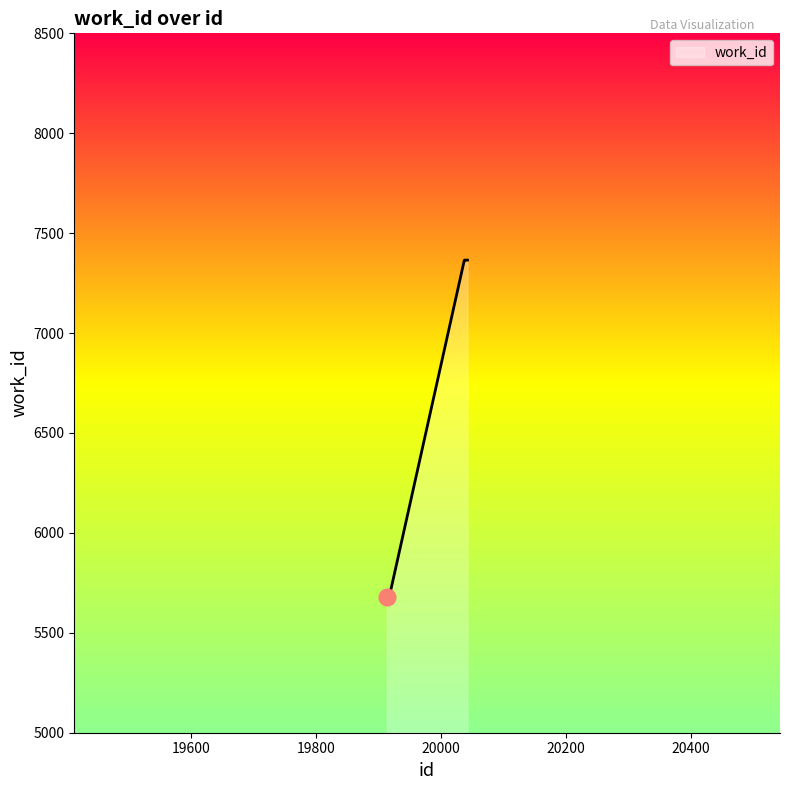

What is the greatest value displayed?

7365